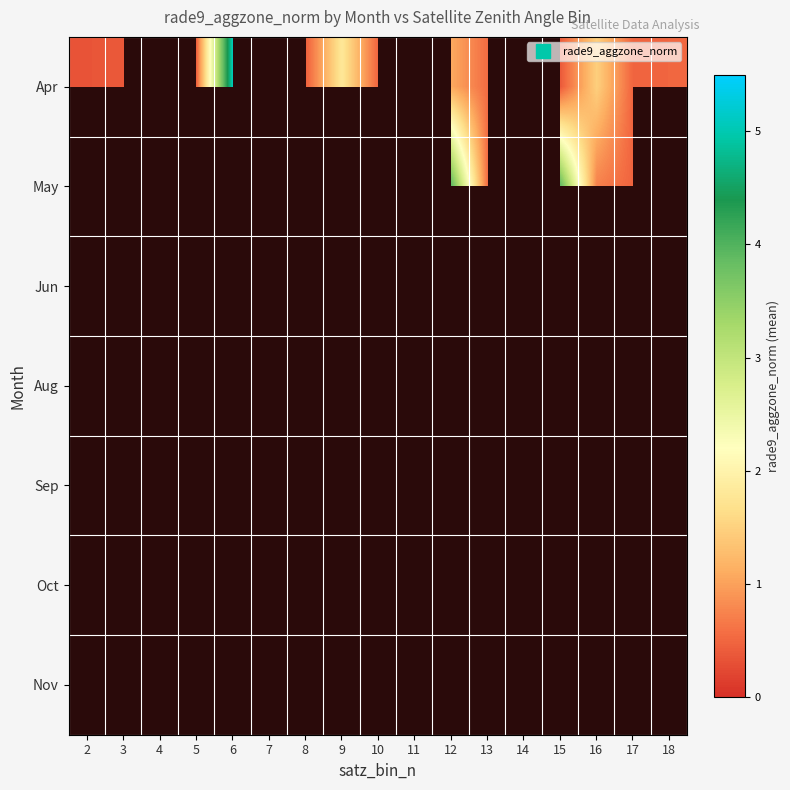

The value of Oct at 8 is 0.5. True or false?

False